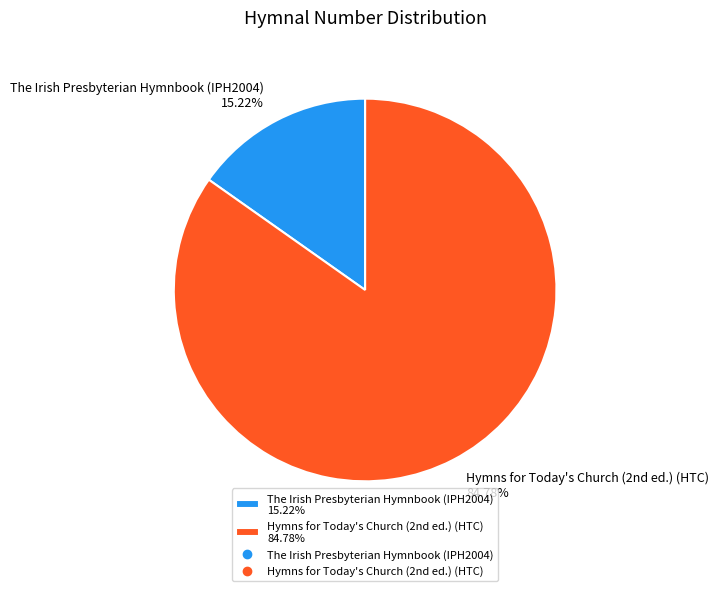

Rank the categories by value from highest to lowest.

Hymns for Today's Church (2nd ed.) (HTC), The Irish Presbyterian Hymnbook (IPH2004)